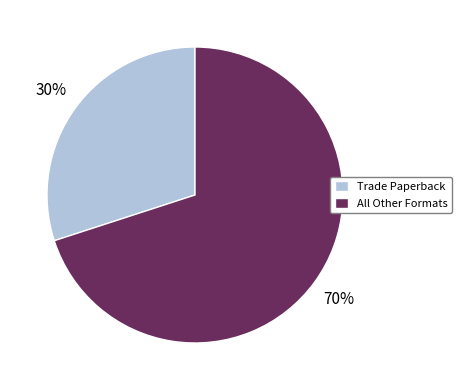

To the nearest percent, what is the combined percentage of Trade Paperback and All Other Formats?

100%